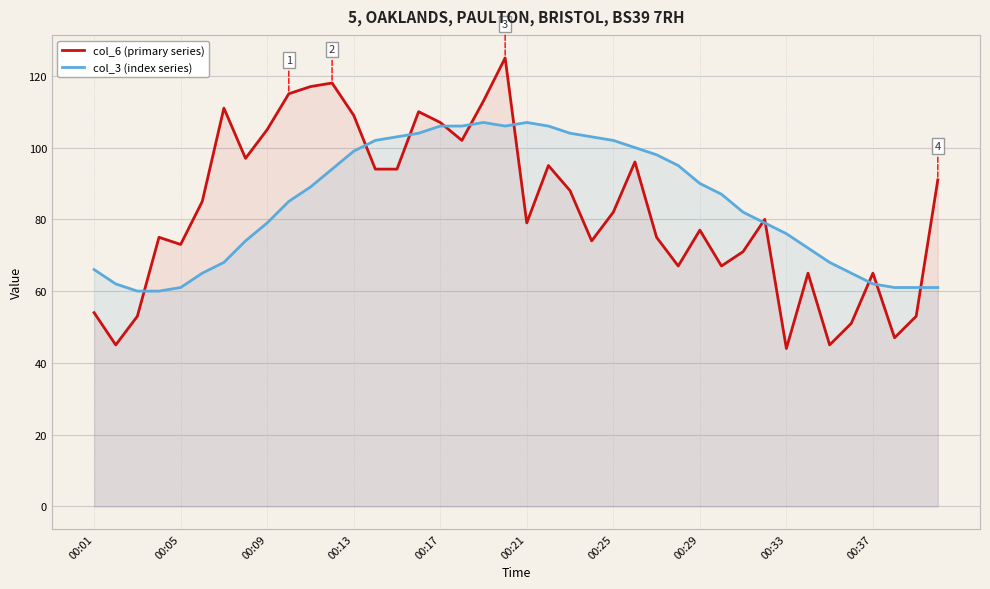

How many data points does each series have?

40